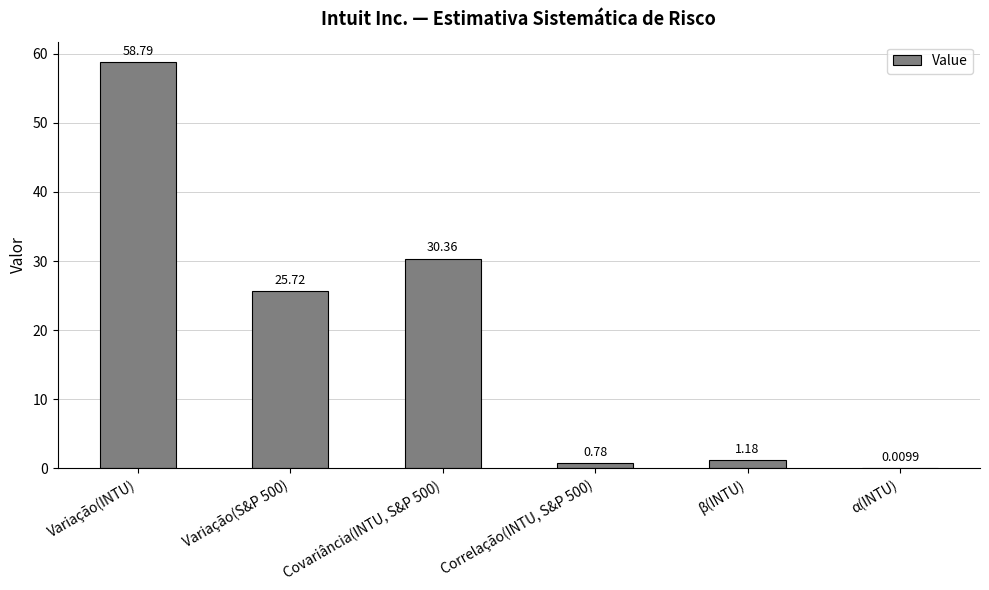

What is the change in value from Covariância(INTU, S&P 500) to β(INTU)?

-29.2